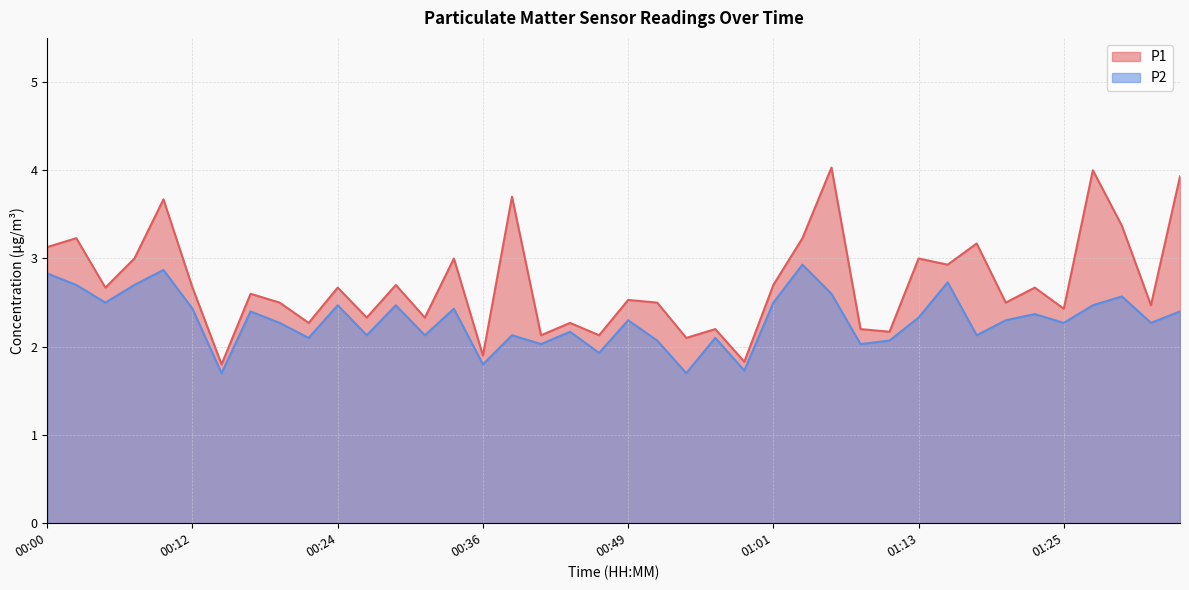

What is the lowest value of the P1 series?

1.8